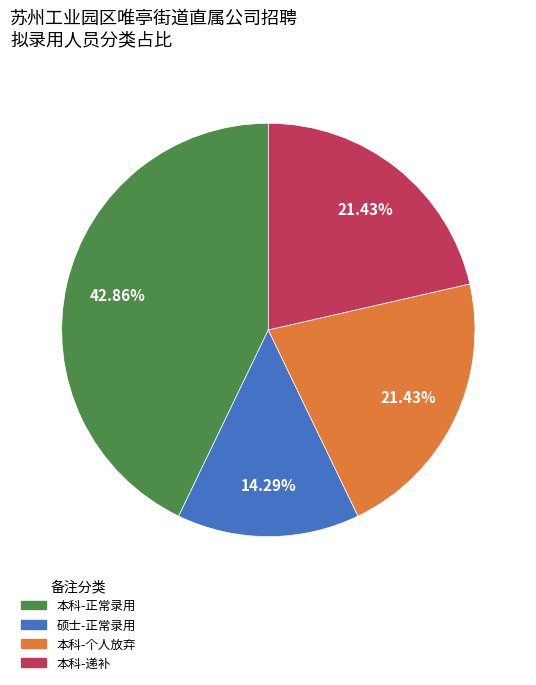

Is there any slice that represents more than half of the pie?

No